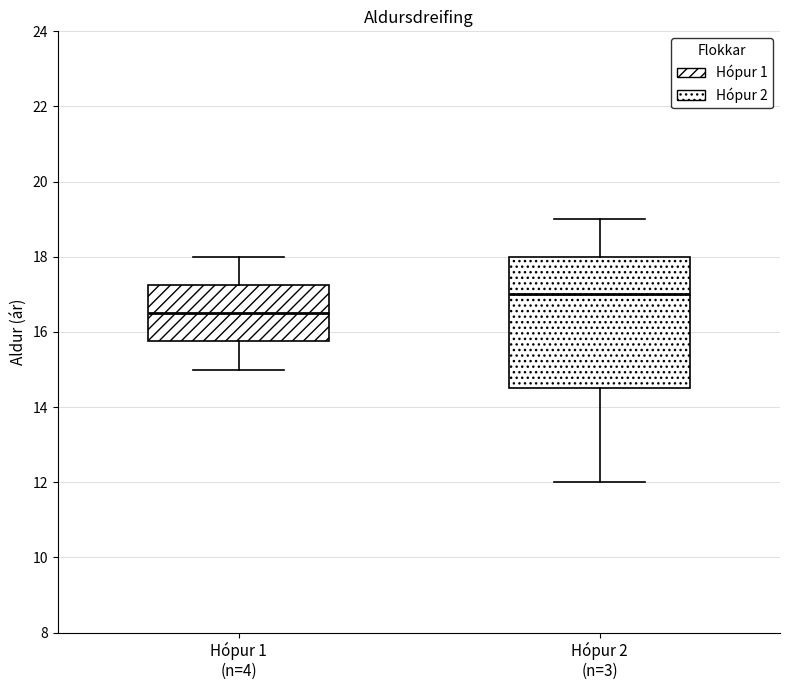

Where does the upper whisker of the box for Hópur 1 (n=4) end on the y-axis? The values are not printed on the chart, so give them approximately, as read against the axis.

18.0